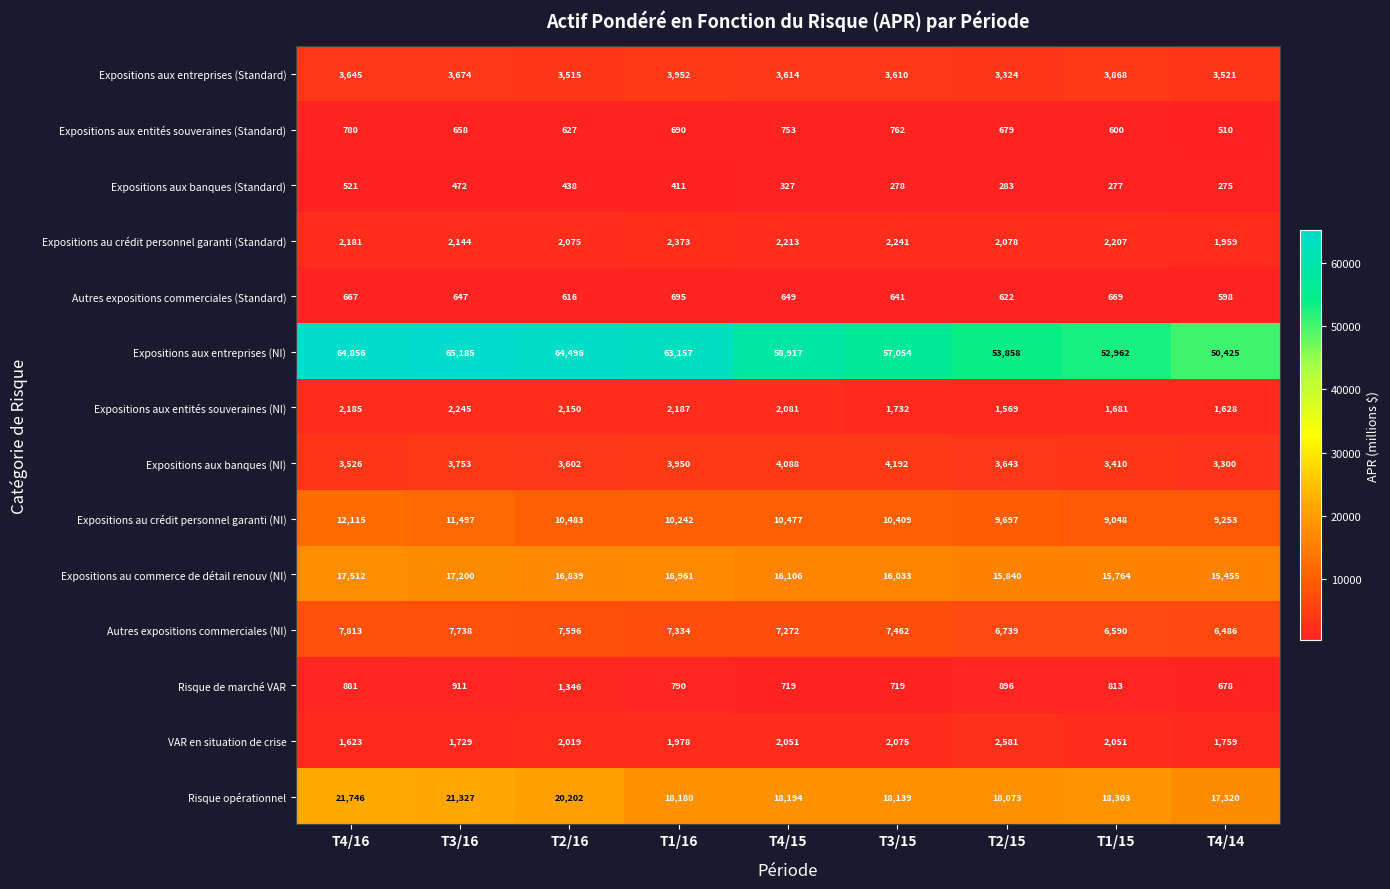

What is the lowest value of the Expositions aux entités souveraines (NI) series?

1569